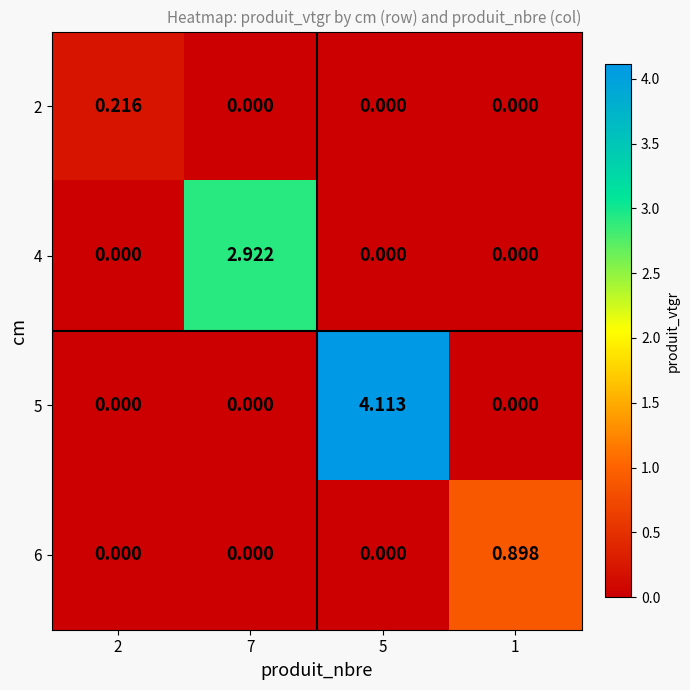

Is the value of 4 at 1 greater than the value of 6 at 1?

No